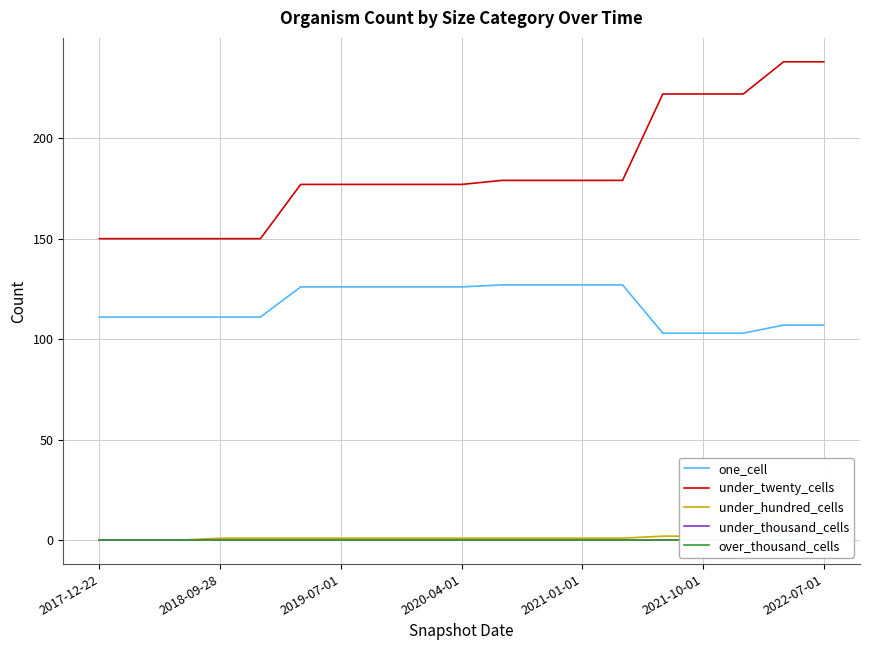

Where is over_thousand_cells nearest to the value 0?

2017-12-22